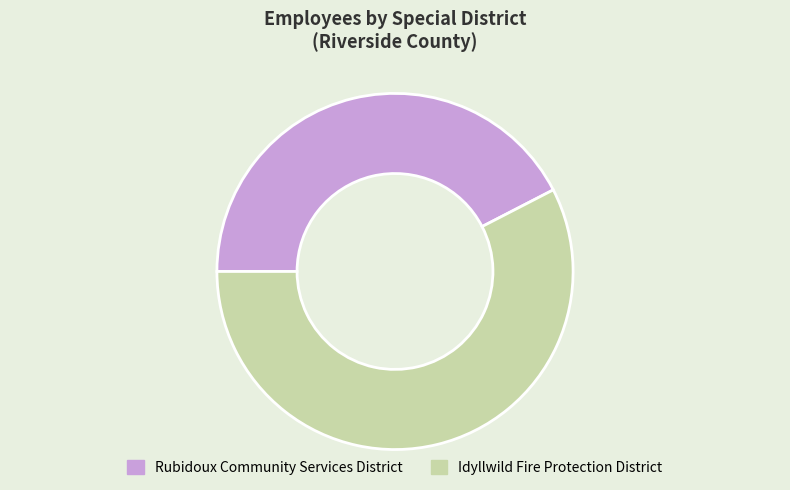

Does any single category account for the majority?

Yes